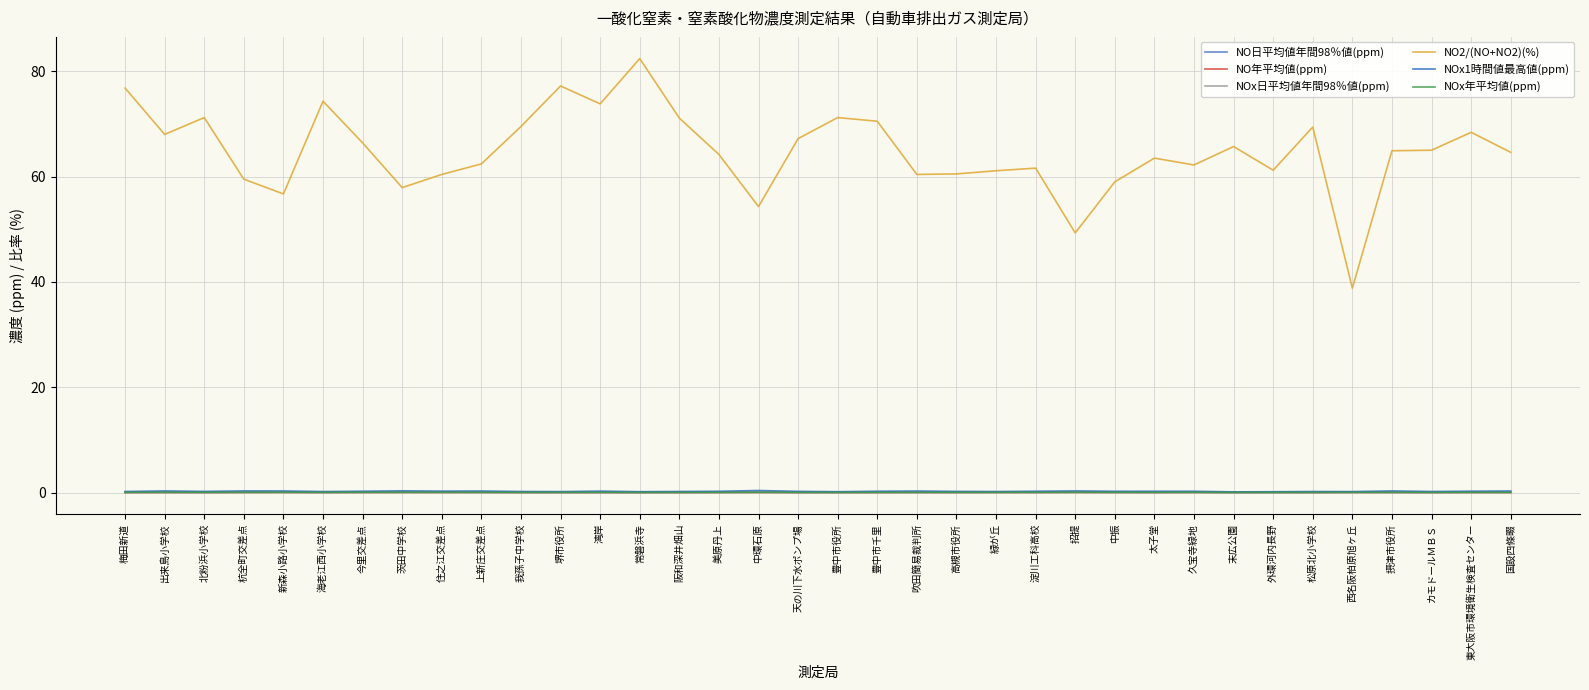

How many lines are shown in the chart?

6